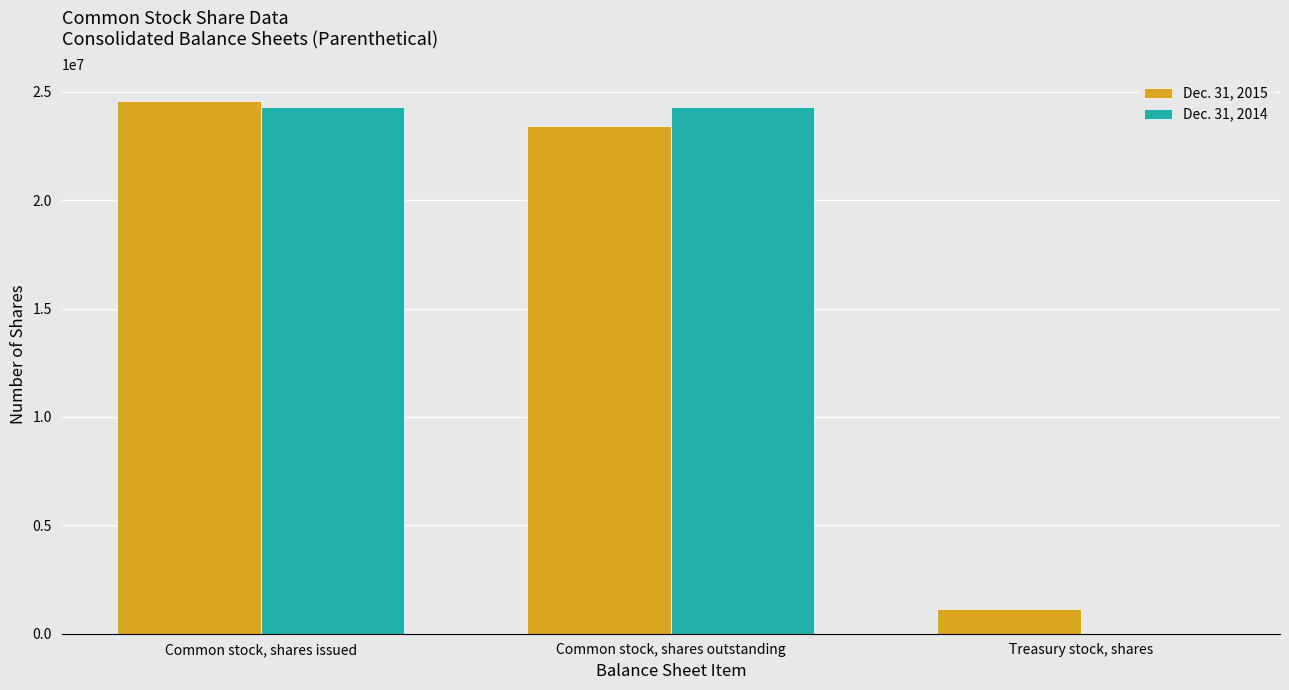

Is it true that Dec. 31, 2014 equals 24305381 at Common stock, shares outstanding?

True